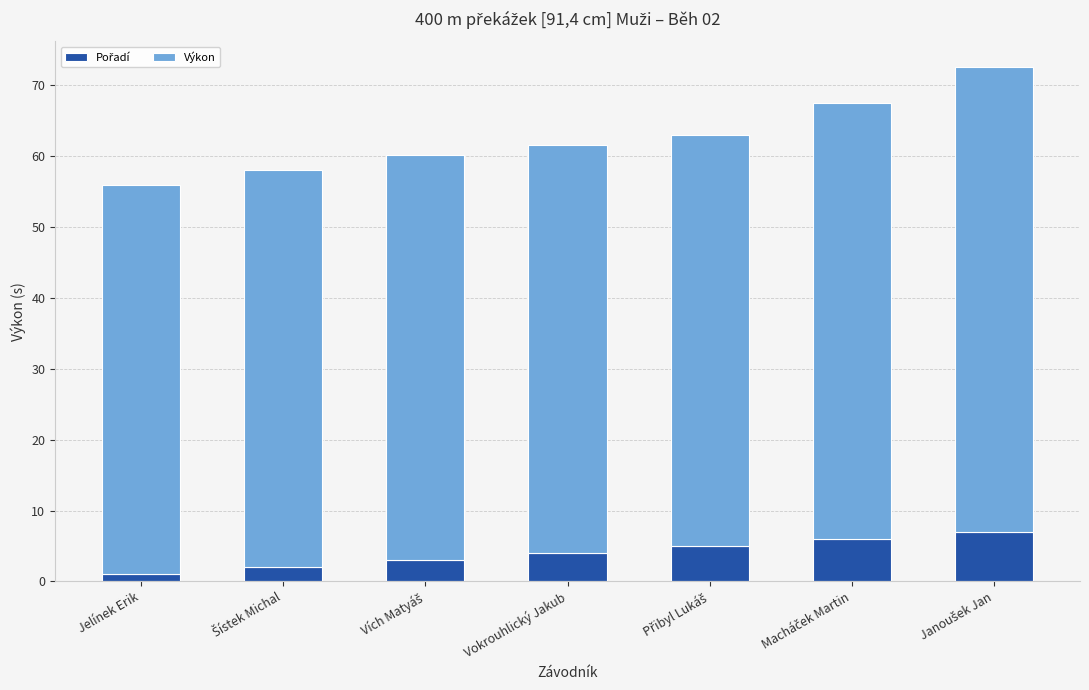

Count the number of categories in the chart.

7